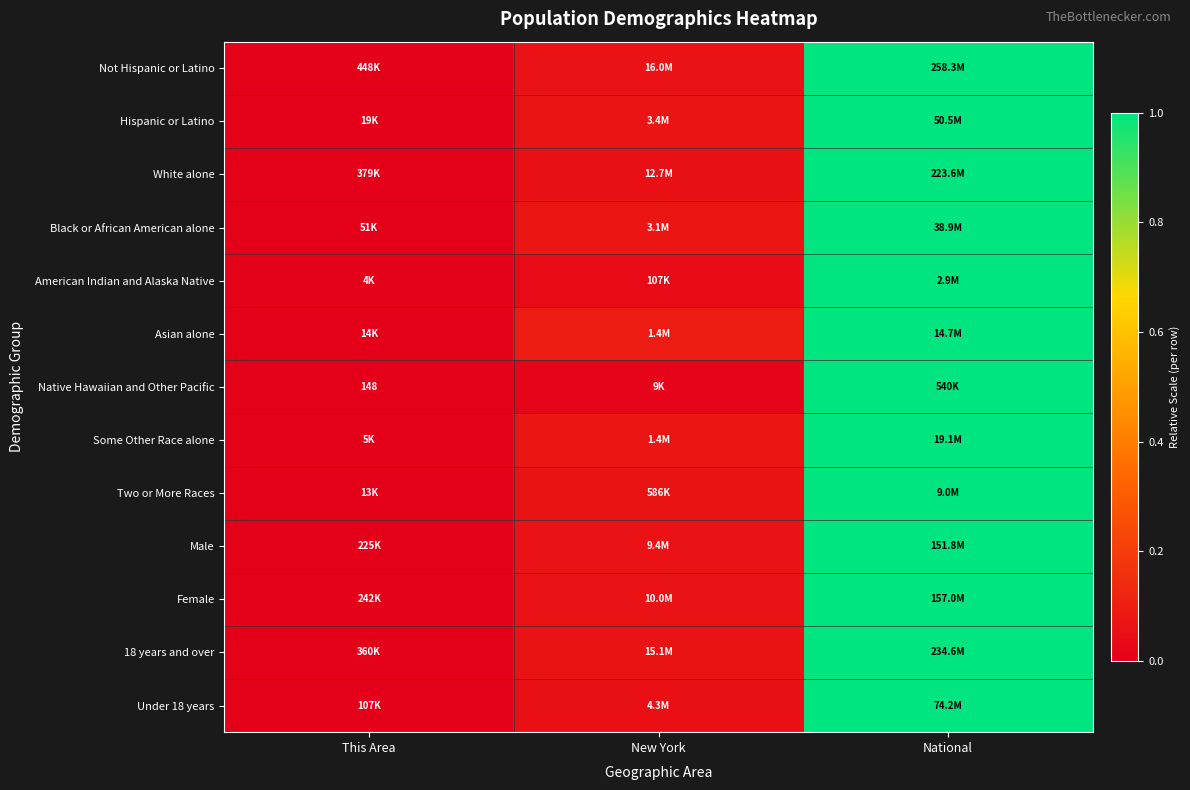

Between National and This Area, which is larger?

National